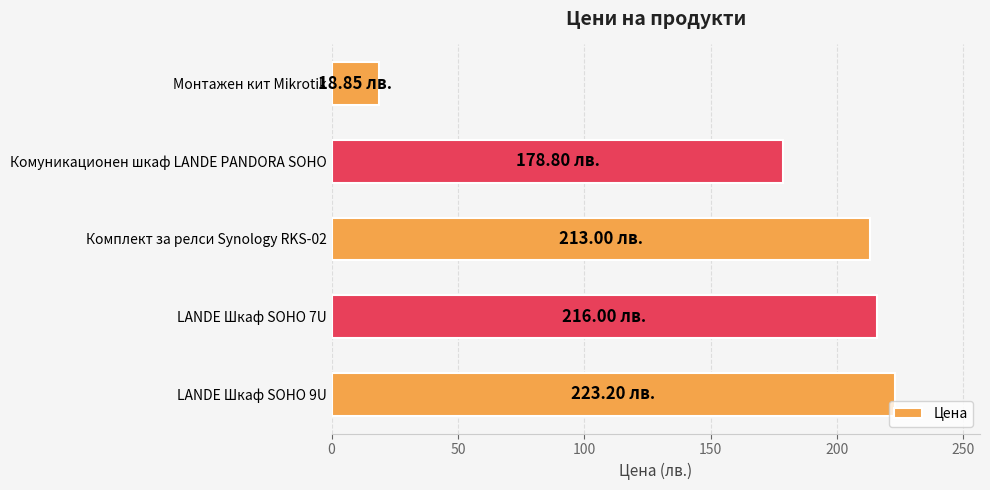

Where is the data nearest to the value 121?

Комуникационен шкаф LANDE PANDORA SOHO